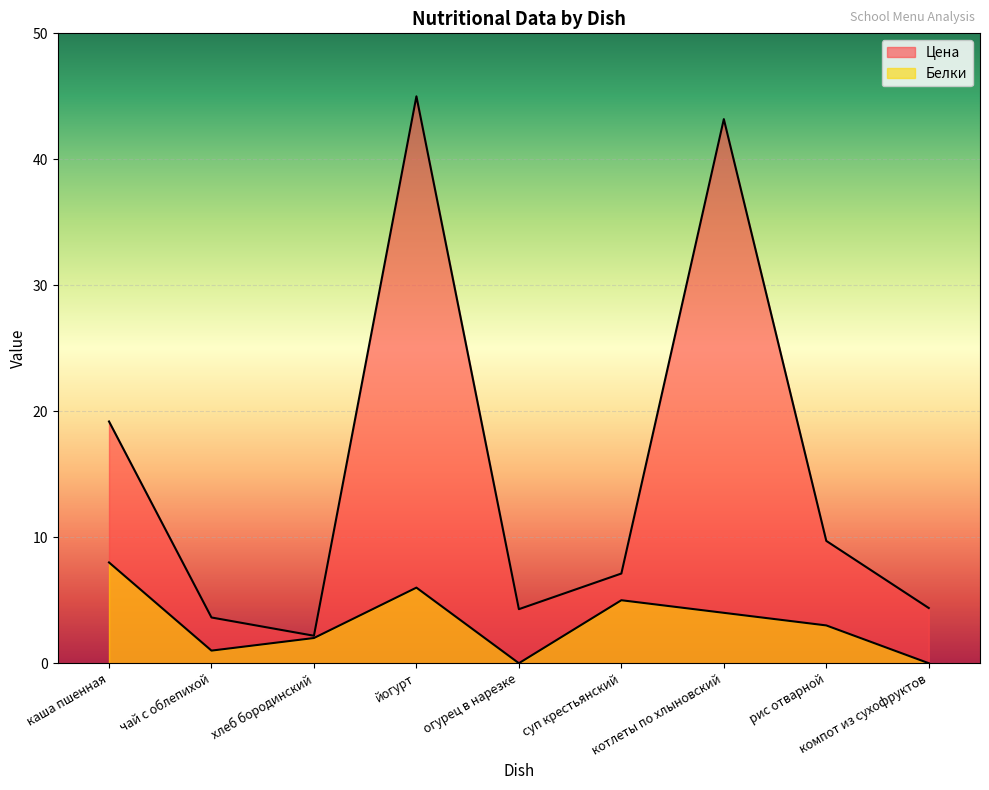

Rank the categories by Цена value from highest to lowest.

йогурт, котлеты по хлыновский, каша пшенная, рис отварной, суп крестьянский, компот из сухофруктов, огурец в нарезке, чай с облепихой, хлеб бородинский